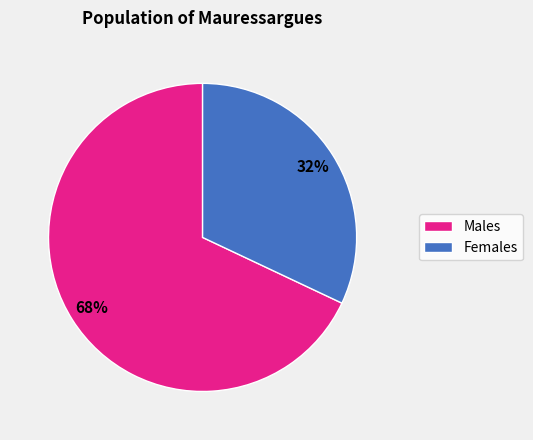

To the nearest percent, what is the average slice percentage?

50%